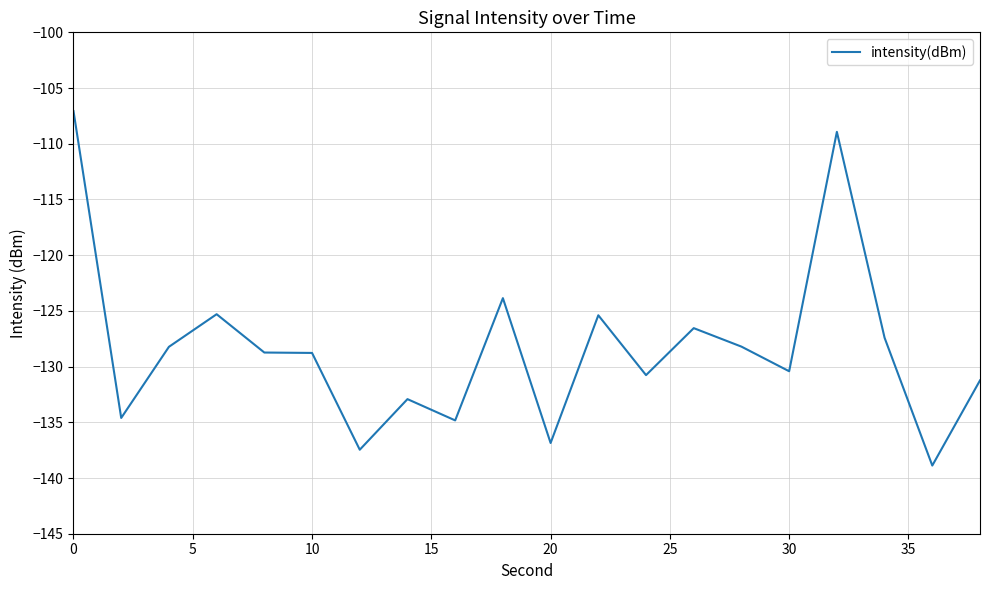

What is the greatest value displayed?

-107.1